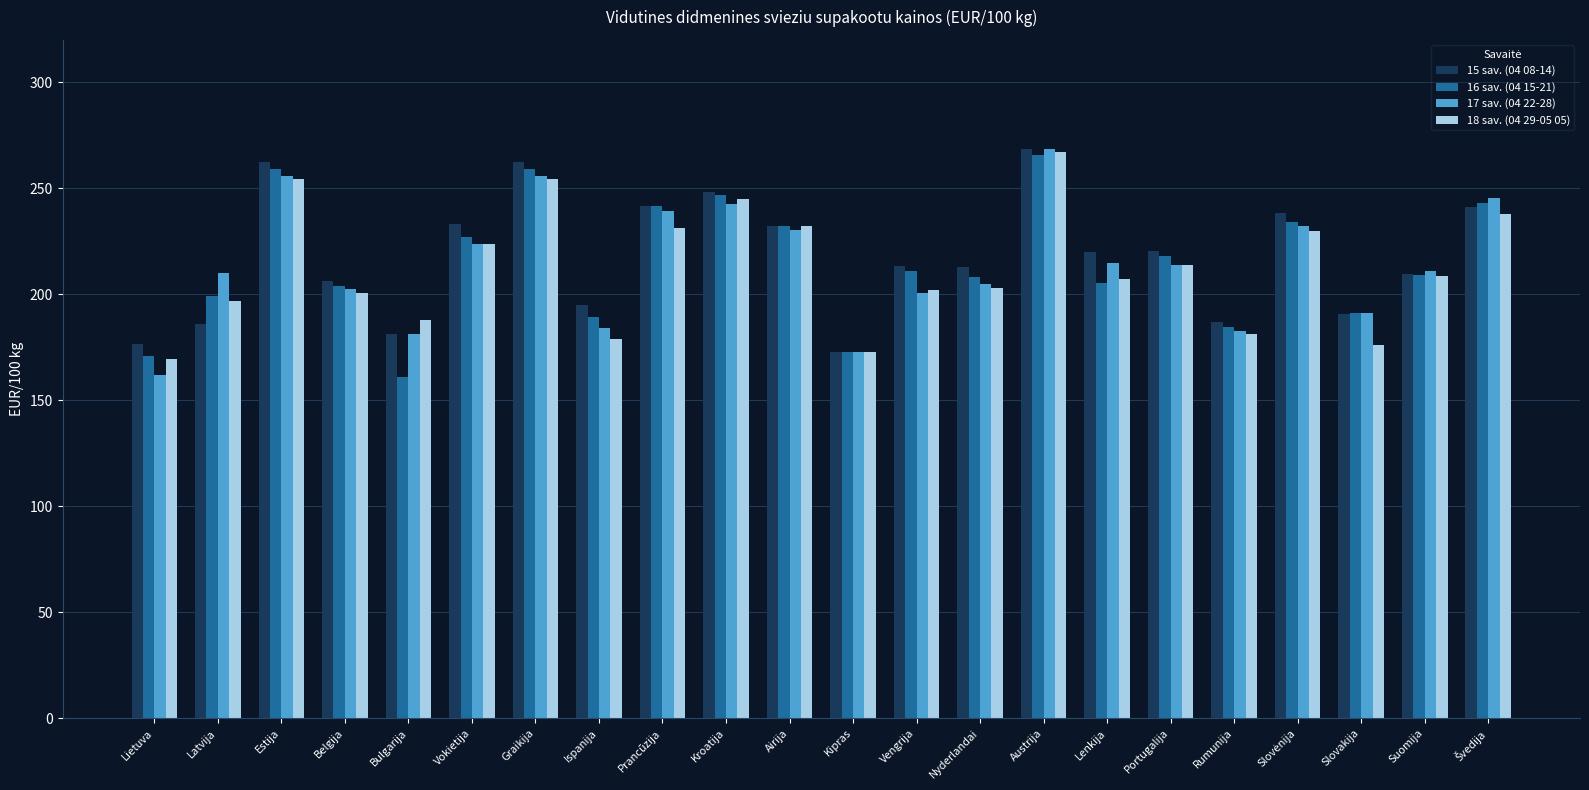

What is the label of the 8th bar from the left?

Ispanija